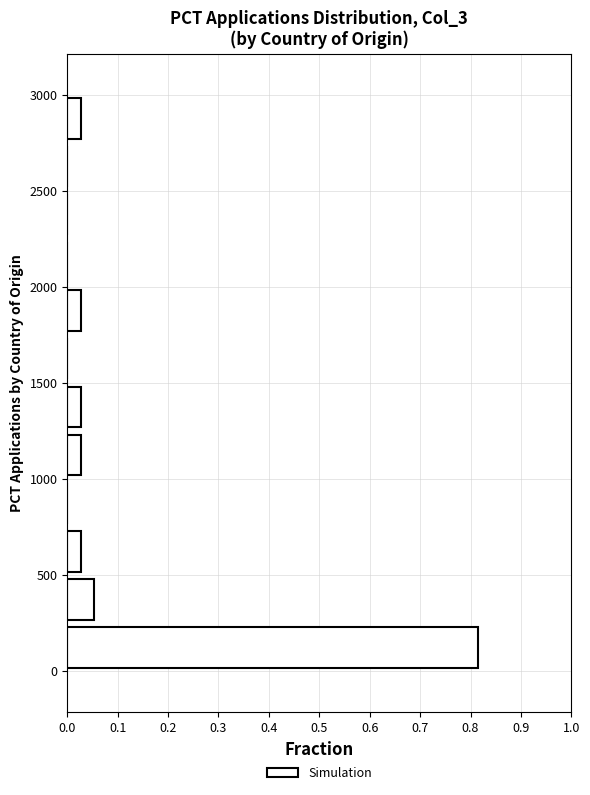

Over which range of the y-axis is the bar longest?

0 to 250